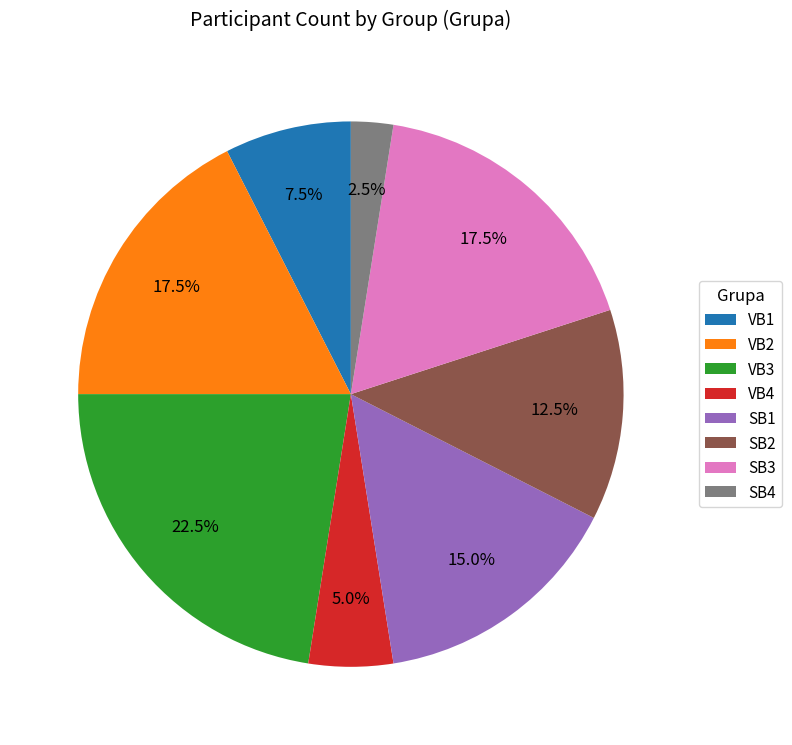

To the nearest percent, what is the difference between the SB4 and SB3 slice percentages?

15%